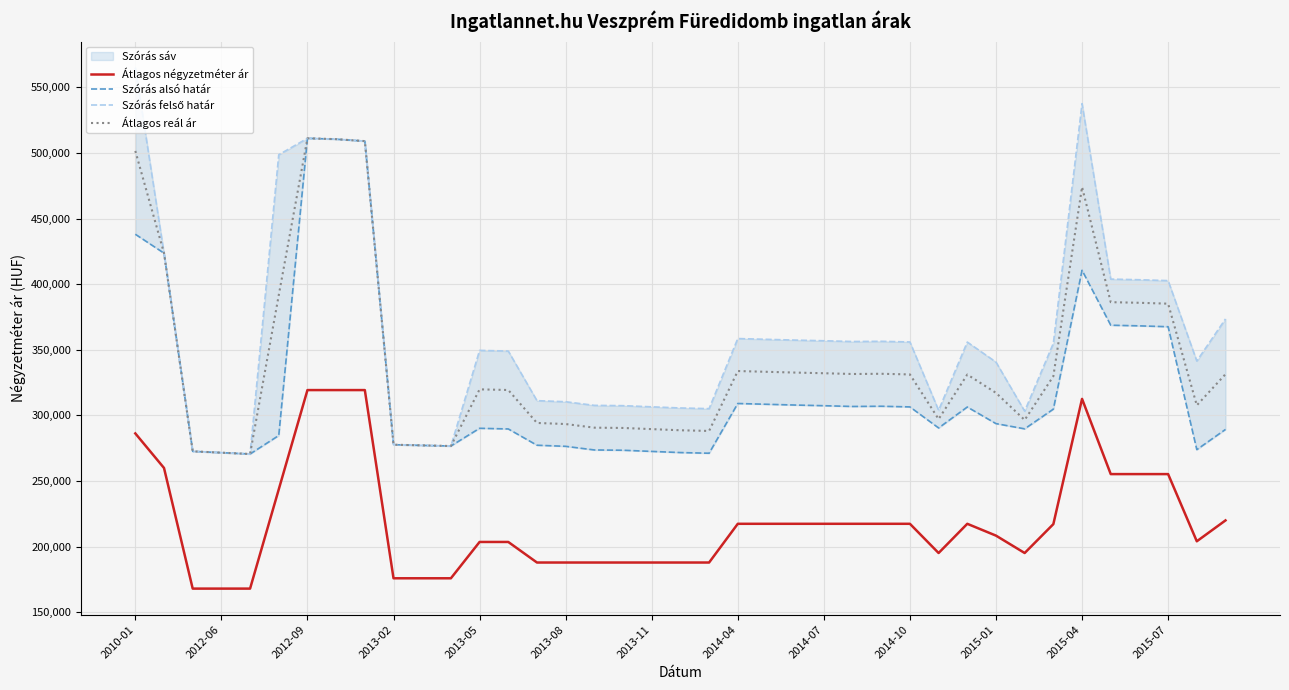

True or false: Átlagos négyzetméter ár and Átlagos reál ár intersect in this chart.

False